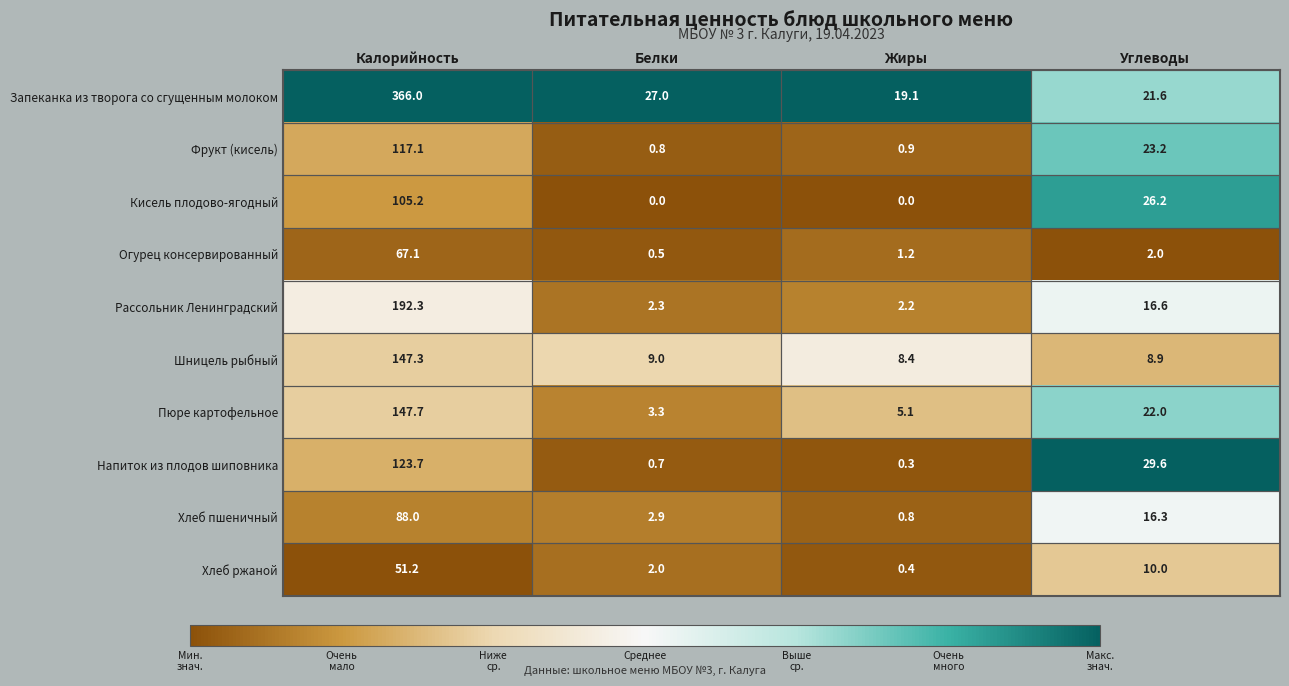

Is the value of Напиток из плодов шиповника at Белки greater than the value of Фрукт (кисель) at Калорийность?

No